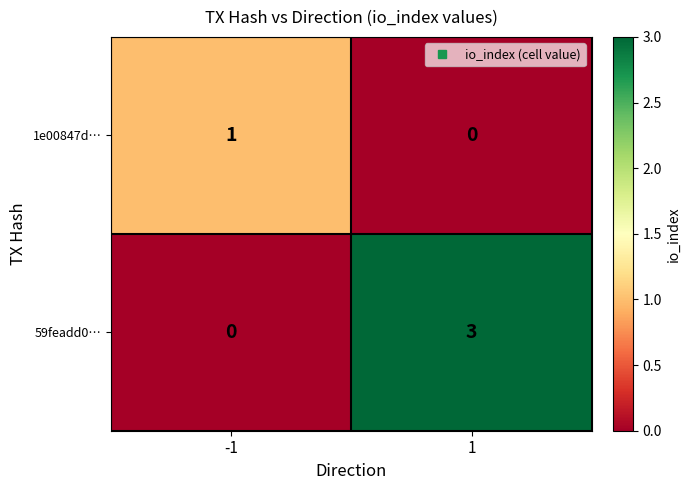

Which series changed the most between -1 and 1?

59feadd0…